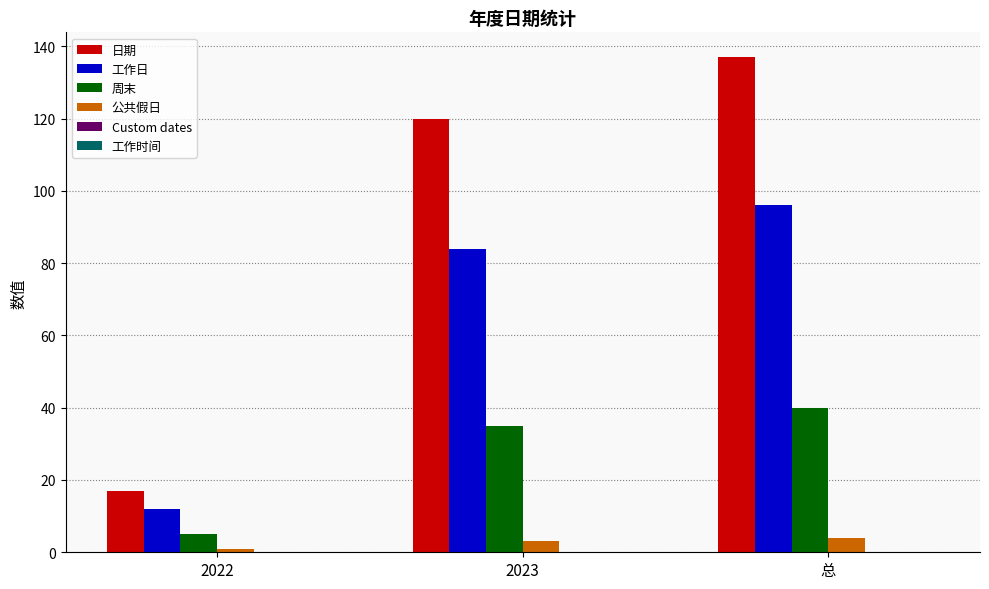

Is the value of 公共假日 at 2023 greater than the value of 工作日 at 总?

No